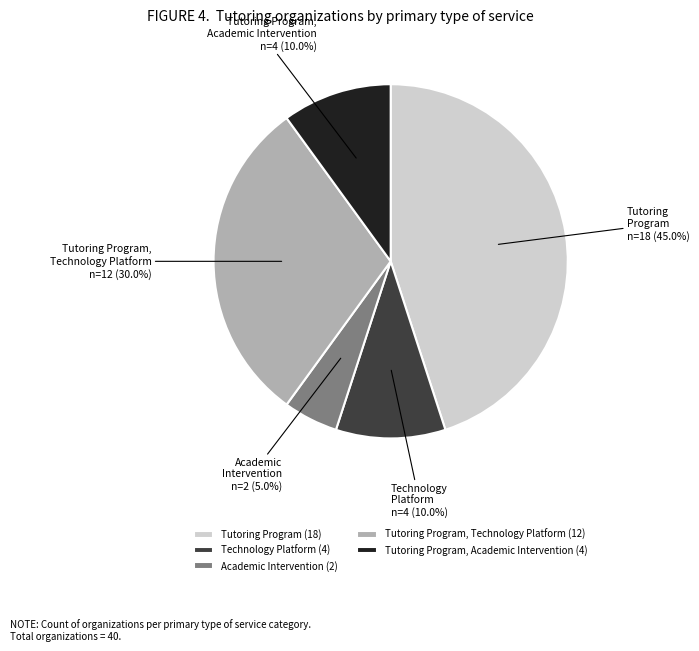

The Tutoring Program, Technology Platform slice represents 30% of the pie. True or false?

True